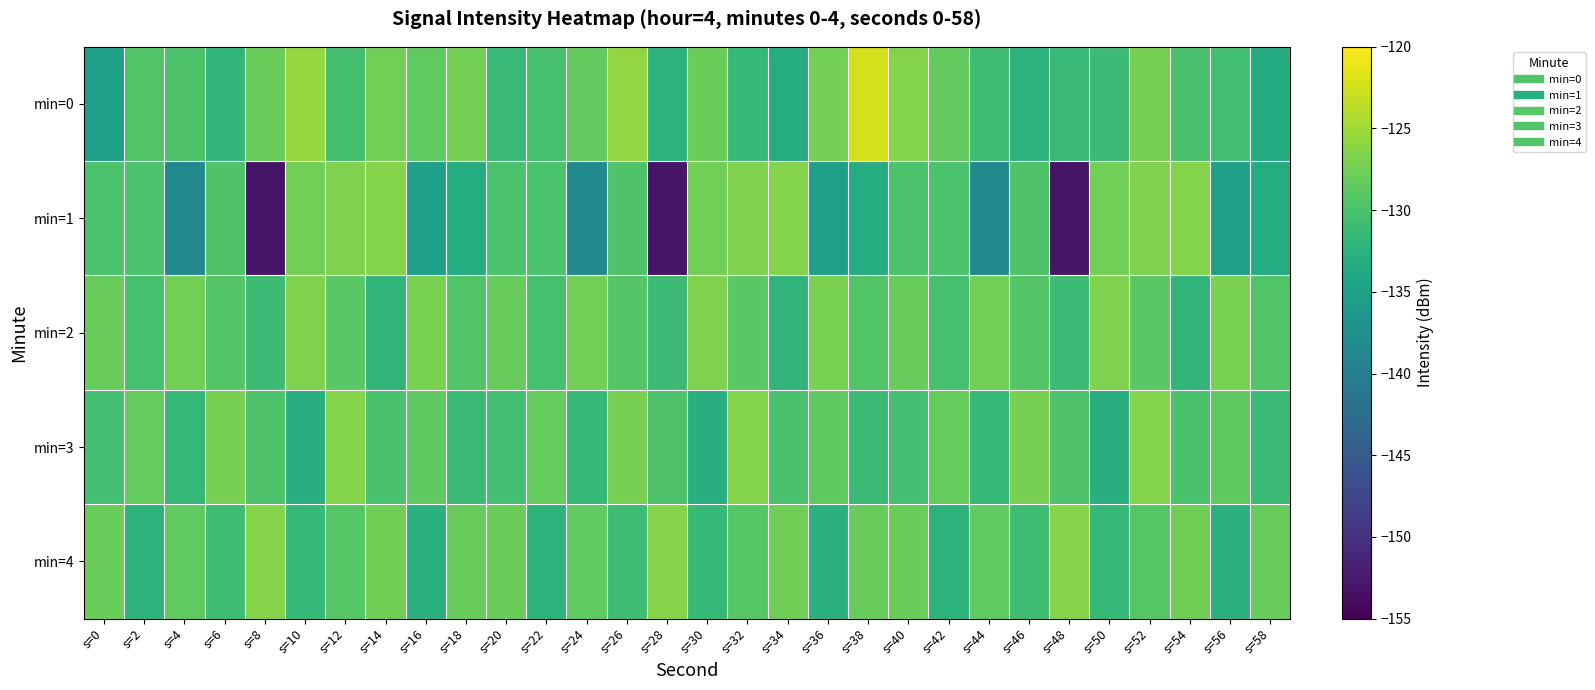

Reading left to right, what are all the values shown in this chart?

min=0: s=0=-135.2	s=2=-129.5	s=4=-129.8	s=6=-131.8	s=8=-127.8	s=10=-125.5	s=12=-130.4	s=14=-127.5	s=16=-128.5	s=18=-127.3	s=20=-131.4	s=22=-130.2	s=24=-128.5	s=26=-125.7	s=28=-132.4	s=30=-127.8	s=32=-131.6	s=34=-133.3	s=36=-127.4	s=38=-122.4	s=40=-126.5	s=42=-128.5	s=44=-130.9	s=46=-132.4	s=48=-131.4	s=50=-131.0	s=52=-127.2	s=54=-130.0	s=56=-130.6	s=58=-133.5
min=1: s=0=-130.0	s=2=-130.0	s=4=-138.2	s=6=-129.6	s=8=-153.1	s=10=-127.4	s=12=-126.7	s=14=-126.5	s=16=-135.3	s=18=-133.3	s=20=-130.0	s=22=-130.0	s=24=-138.2	s=26=-129.6	s=28=-153.1	s=30=-127.4	s=32=-126.7	s=34=-126.5	s=36=-135.3	s=38=-133.3	s=40=-130.0	s=42=-130.0	s=44=-138.2	s=46=-129.6	s=48=-153.1	s=50=-127.4	s=52=-126.7	s=54=-126.5	s=56=-135.3	s=58=-133.3
min=2: s=0=-128.1	s=2=-130.2	s=4=-127.5	s=6=-129.3	s=8=-131.0	s=10=-126.8	s=12=-128.9	s=14=-132.1	s=16=-127.0	s=18=-129.5	s=20=-128.1	s=22=-130.2	s=24=-127.5	s=26=-129.3	s=28=-131.0	s=30=-126.8	s=32=-128.9	s=34=-132.1	s=36=-127.0	s=38=-129.5	s=40=-128.1	s=42=-130.2	s=44=-127.5	s=46=-129.3	s=48=-131.0	s=50=-126.8	s=52=-128.9	s=54=-132.1	s=56=-127.0	s=58=-129.5
min=3: s=0=-130.5	s=2=-128.3	s=4=-131.7	s=6=-127.2	s=8=-129.8	s=10=-133.1	s=12=-126.5	s=14=-130.0	s=16=-128.7	s=18=-131.2	s=20=-130.5	s=22=-128.3	s=24=-131.7	s=26=-127.2	s=28=-129.8	s=30=-133.1	s=32=-126.5	s=34=-130.0	s=36=-128.7	s=38=-131.2	s=40=-130.5	s=42=-128.3	s=44=-131.7	s=46=-127.2	s=48=-129.8	s=50=-133.1	s=52=-126.5	s=54=-130.0	s=56=-128.7	s=58=-131.2
min=4: s=0=-127.8	s=2=-132.4	s=4=-128.6	s=6=-130.9	s=8=-126.3	s=10=-131.5	s=12=-129.2	s=14=-127.6	s=16=-132.8	s=18=-128.1	s=20=-127.8	s=22=-132.4	s=24=-128.6	s=26=-130.9	s=28=-126.3	s=30=-131.5	s=32=-129.2	s=34=-127.6	s=36=-132.8	s=38=-128.1	s=40=-127.8	s=42=-132.4	s=44=-128.6	s=46=-130.9	s=48=-126.3	s=50=-131.5	s=52=-129.2	s=54=-127.6	s=56=-132.8	s=58=-128.1